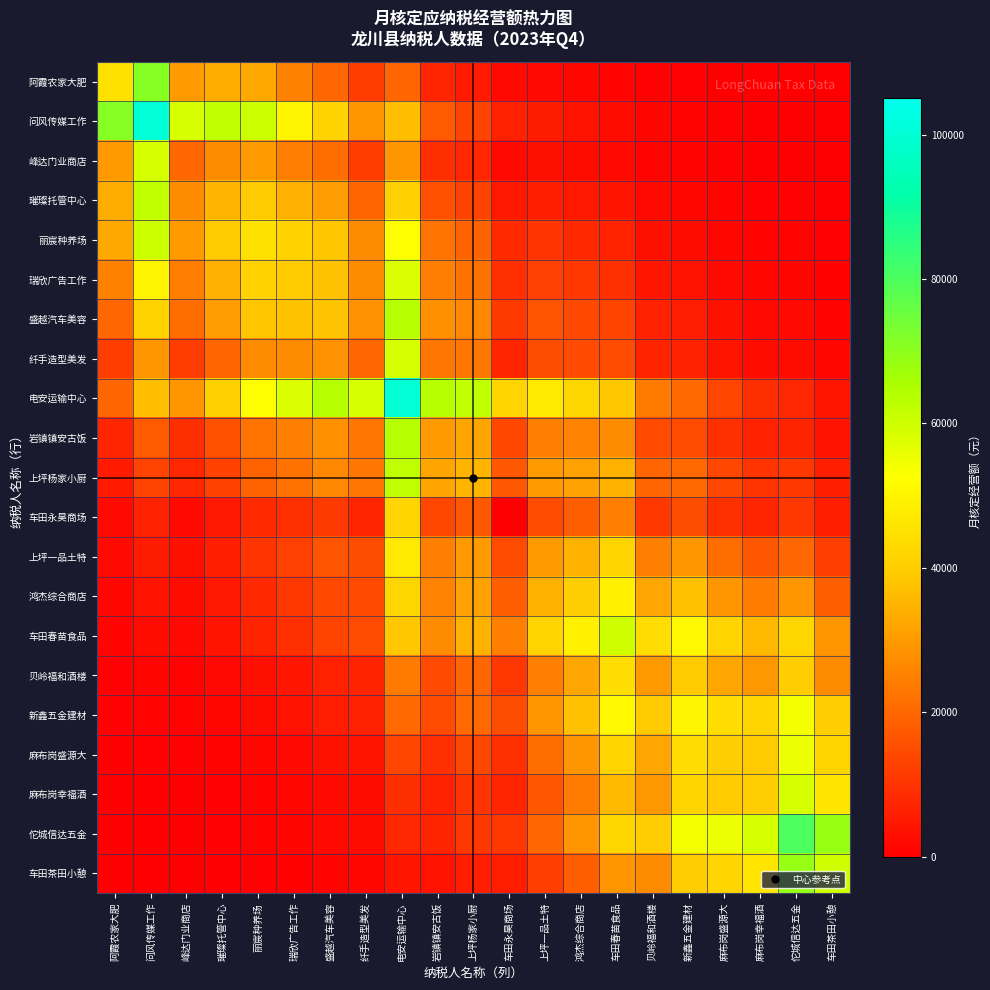

Which has a higher value, 麻布岗盛源大 or 纤手造型美发?

纤手造型美发